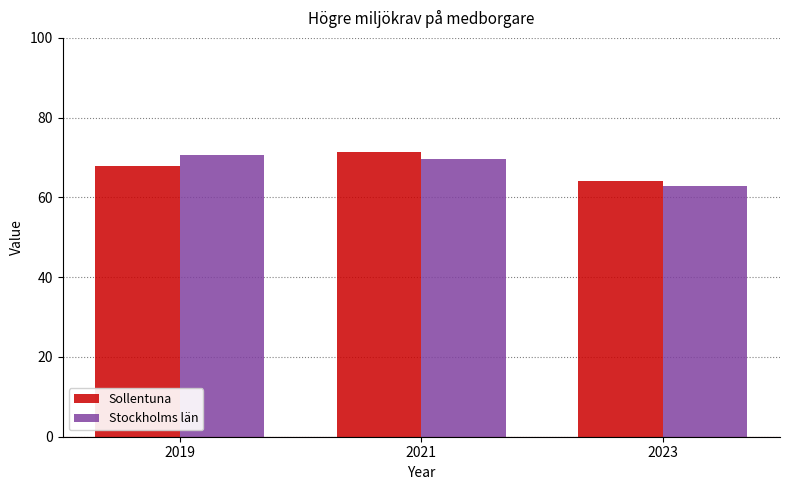

How many groups of bars are there?

3